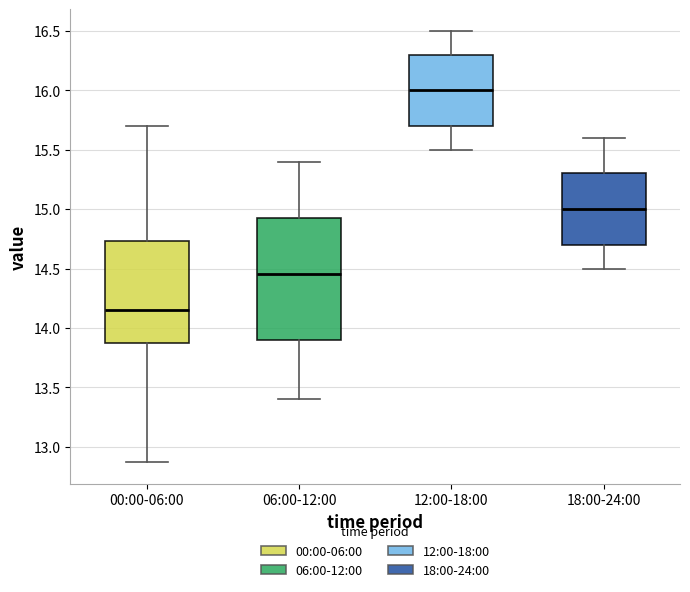

Which box is the tallest, from its lower edge to its upper edge?

06:00-12:00